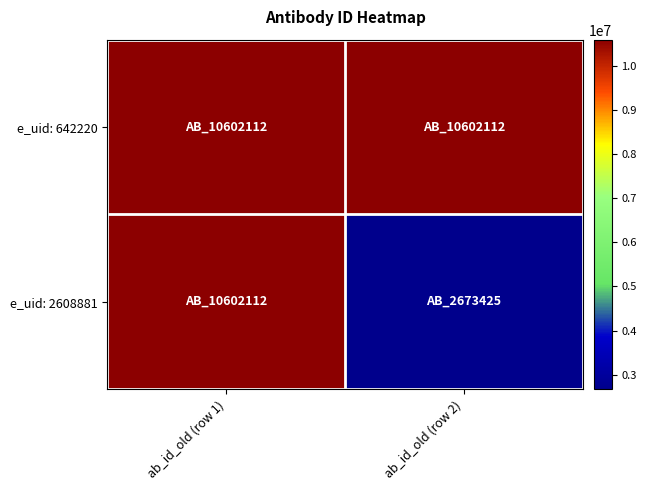

Reading left to right, extract all data points from this chart.

e_uid: 642220: ab_id_old (row 1)=10602112	ab_id_old (row 2)=10602112
e_uid: 2608881: ab_id_old (row 1)=10602112	ab_id_old (row 2)=2673425